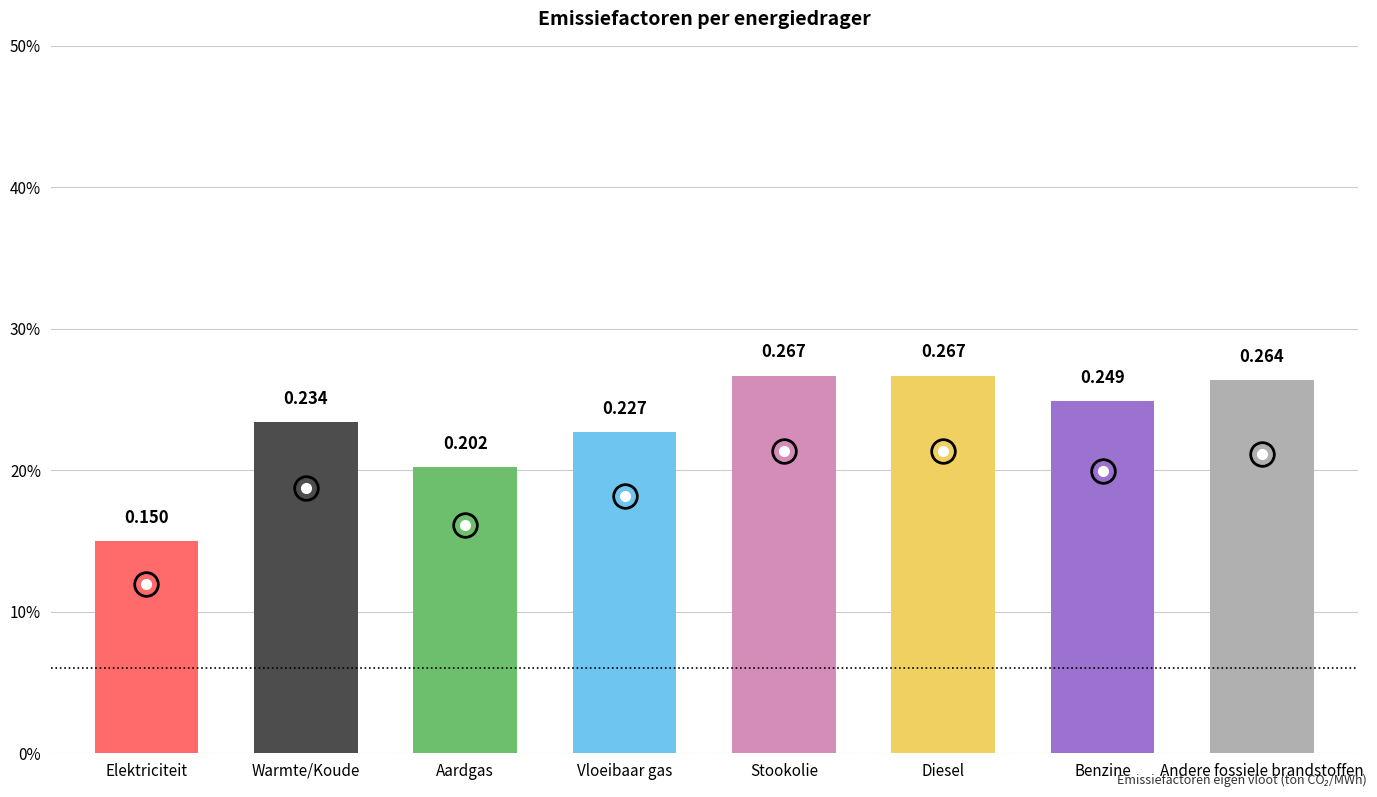

Which category has the highest value across all series?

Stookolie